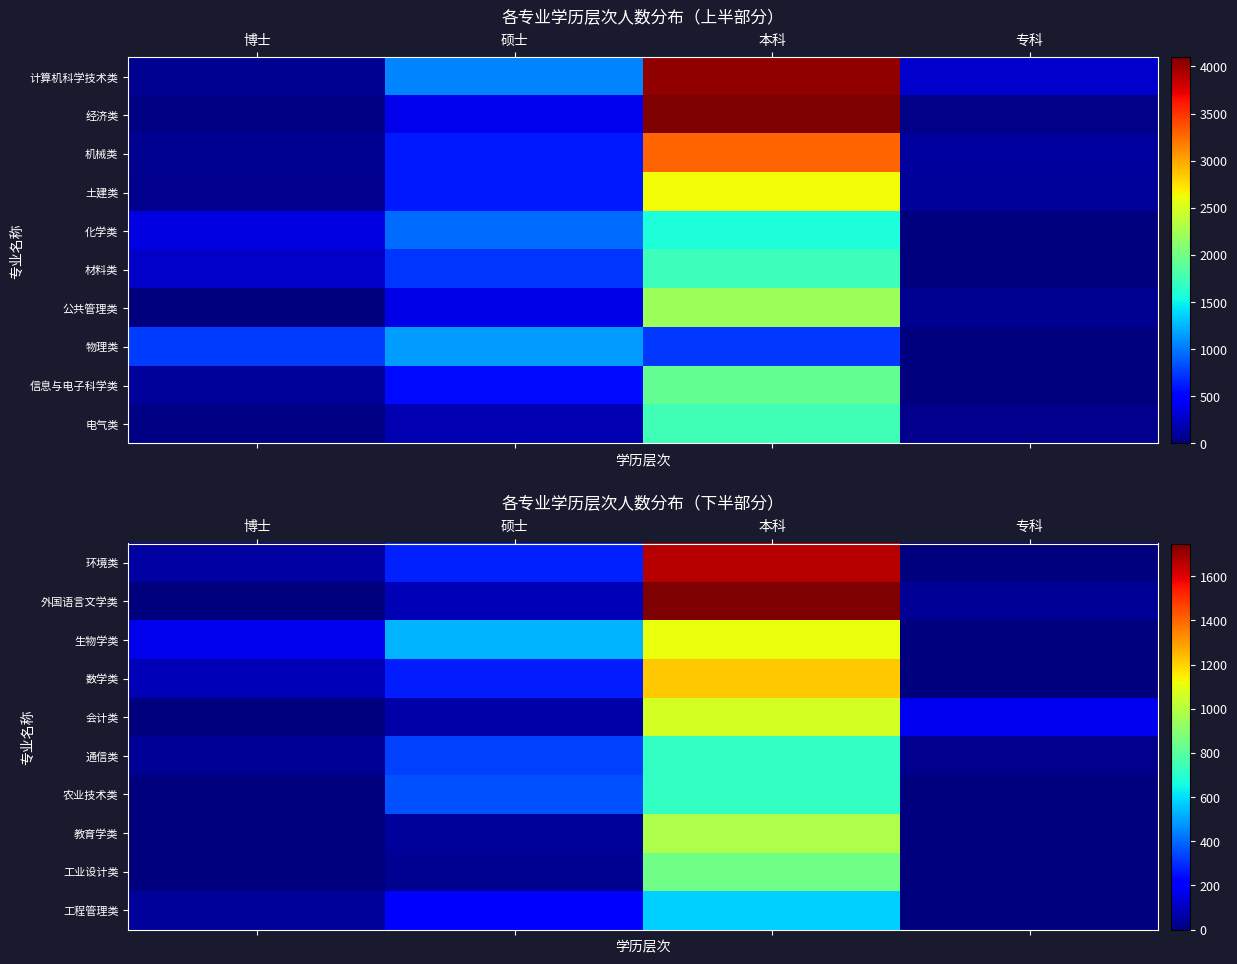

Rank the categories by 环境类 value from lowest to highest.

专科, 博士, 硕士, 本科